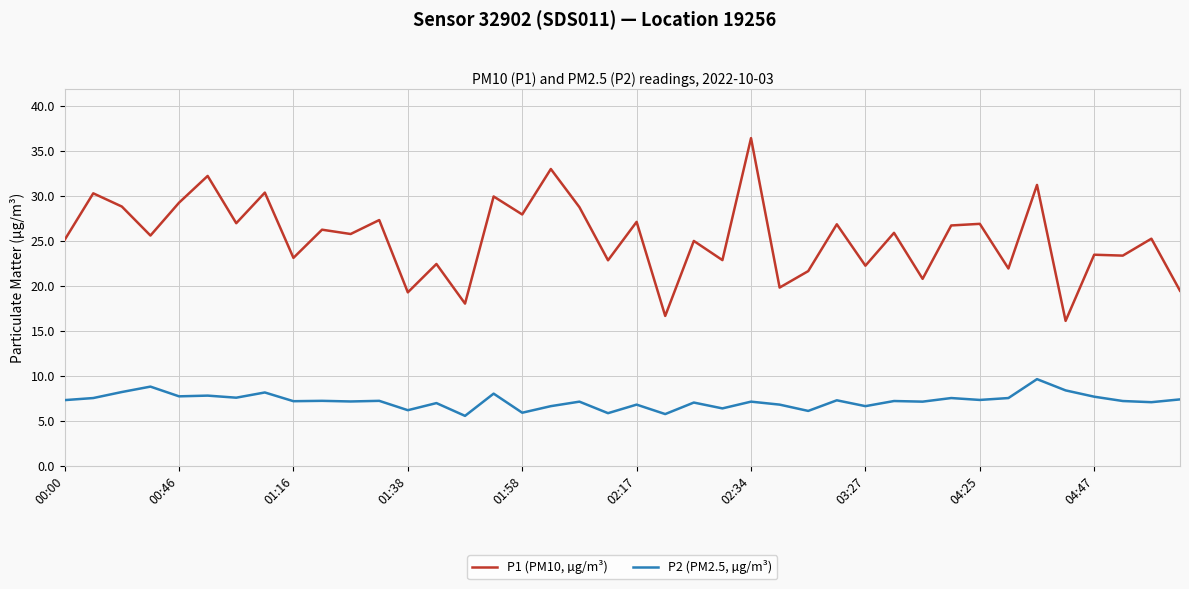

What is the difference between the maximum and minimum values in the P1 (PM10, µg/m³) series?

20.3